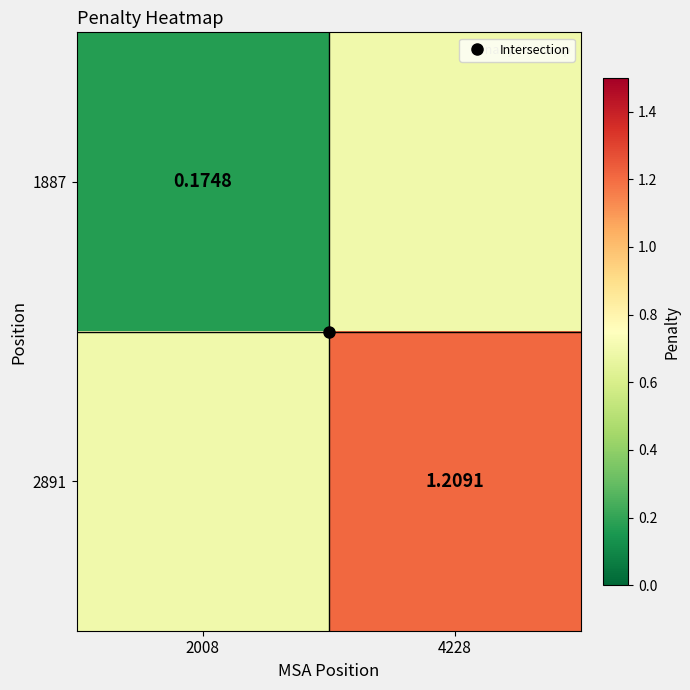

What is the difference between the highest and lowest values at 2008?

0.5